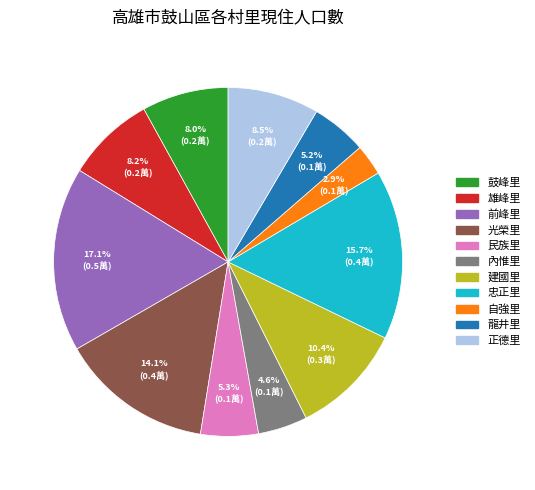

Which category has the smallest portion of the pie?

自強里